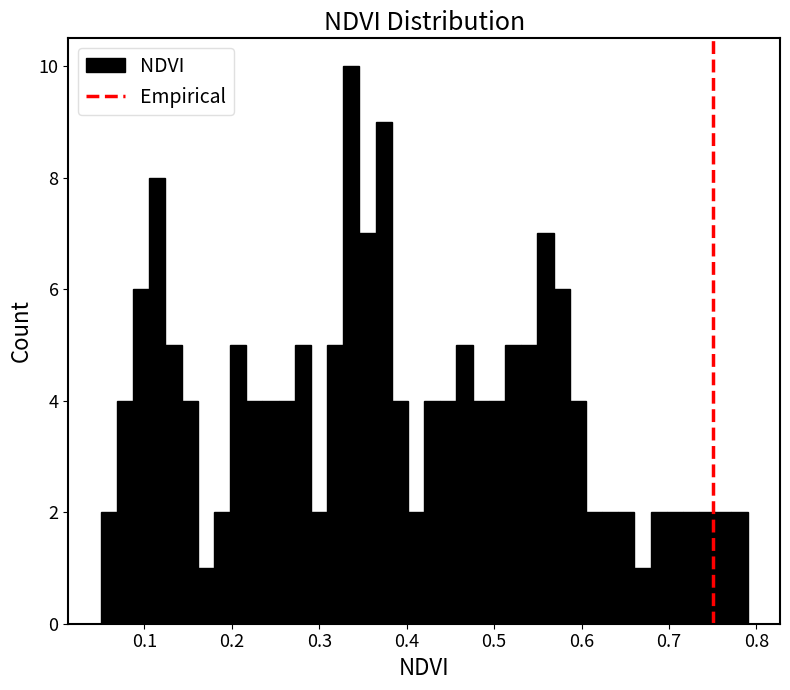

Read against the x-axis, roughly where is the centre of the tallest bar?

0.34